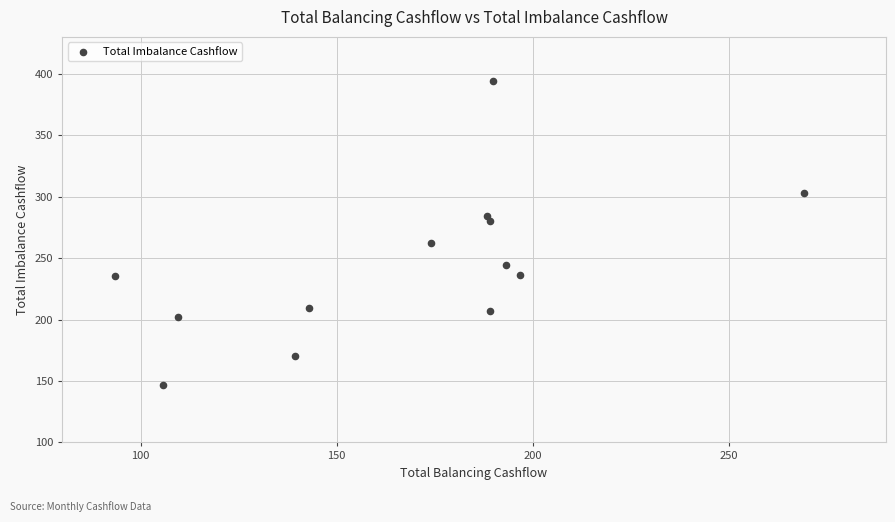

What is the range of X values (max minus min)?

175.6